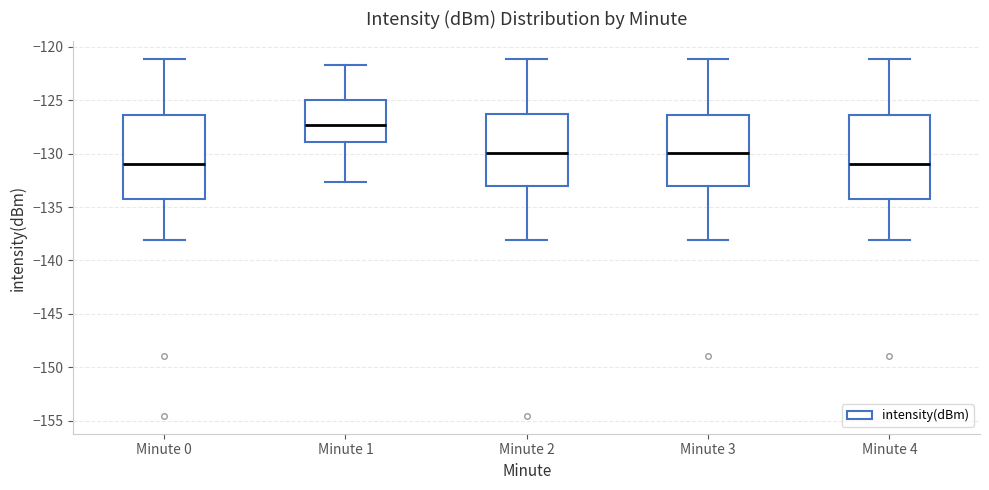

Reading left to right, read every box against the y-axis: the position of its median line, the range the box covers, and the ends of its whiskers. The values are not printed on the chart, so give them approximately, as read against the axis.

Minute 0: median -131.0, box -134.5 to -126.5, whiskers -138.0 to -121.0
Minute 1: median -127.5, box -129.0 to -125.0, whiskers -132.5 to -121.5
Minute 2: median -130.0, box -133.0 to -126.5, whiskers -138.0 to -121.0
Minute 3: median -130.0, box -133.0 to -126.5, whiskers -138.0 to -121.0
Minute 4: median -131.0, box -134.5 to -126.5, whiskers -138.0 to -121.0